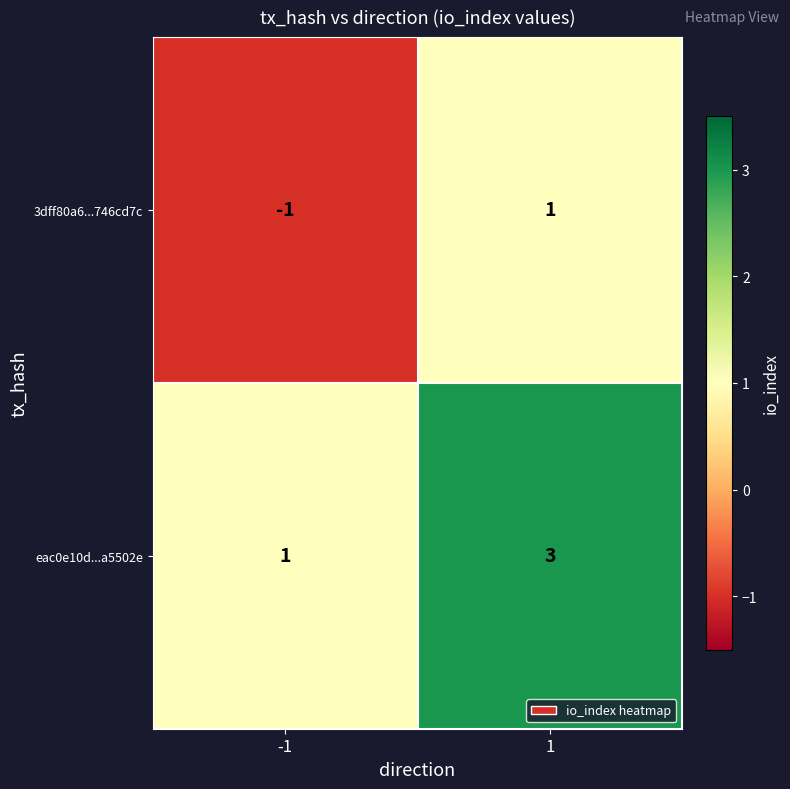

Which series has the largest total across all categories?

eac0e10d...a5502e